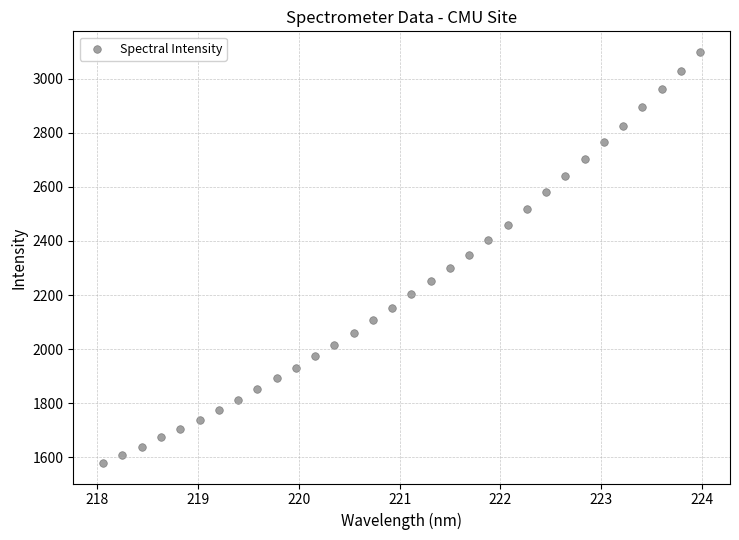

What is the range of Y values (max minus min)?

1520.9